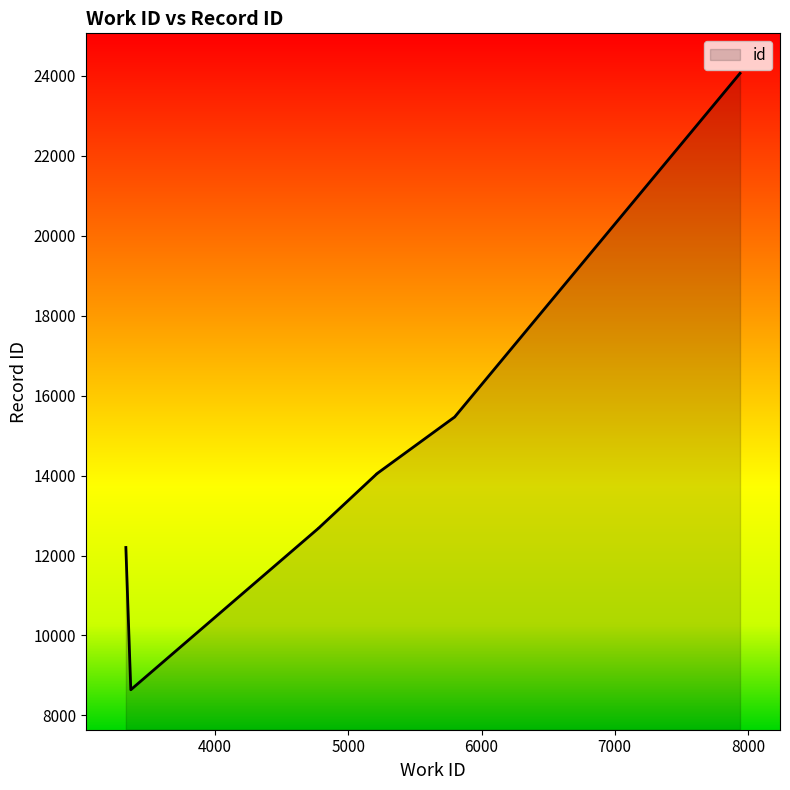

What is the approximate value at 7941, to the nearest 10?

24070